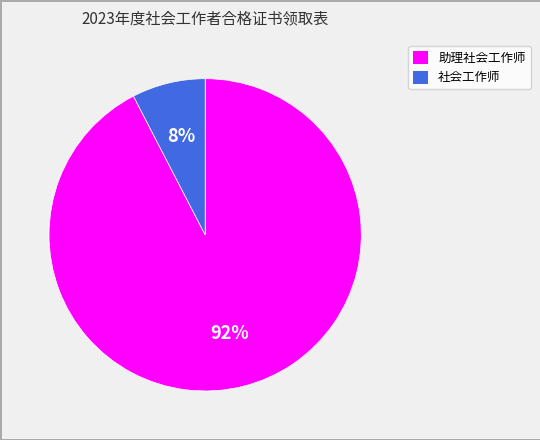

To the nearest percent, what is the combined percentage of 助理社会工作师 and 社会工作师?

100%